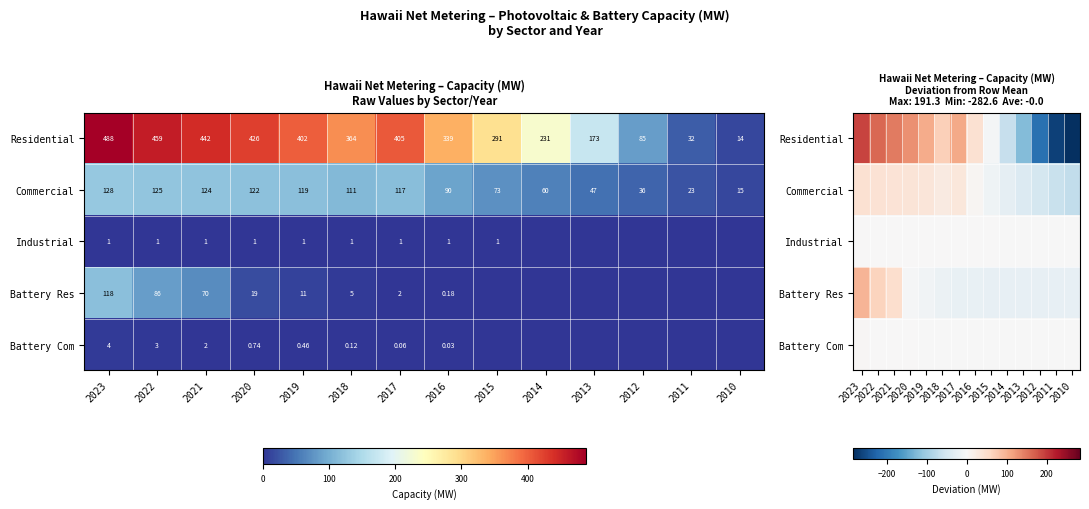

Rank the categories by Industrial value from highest to lowest.

2020, 2019, 2018, 2017, 2016, 2015, 2023, 2022, 2021, 2014, 2013, 2012, 2011, 2010